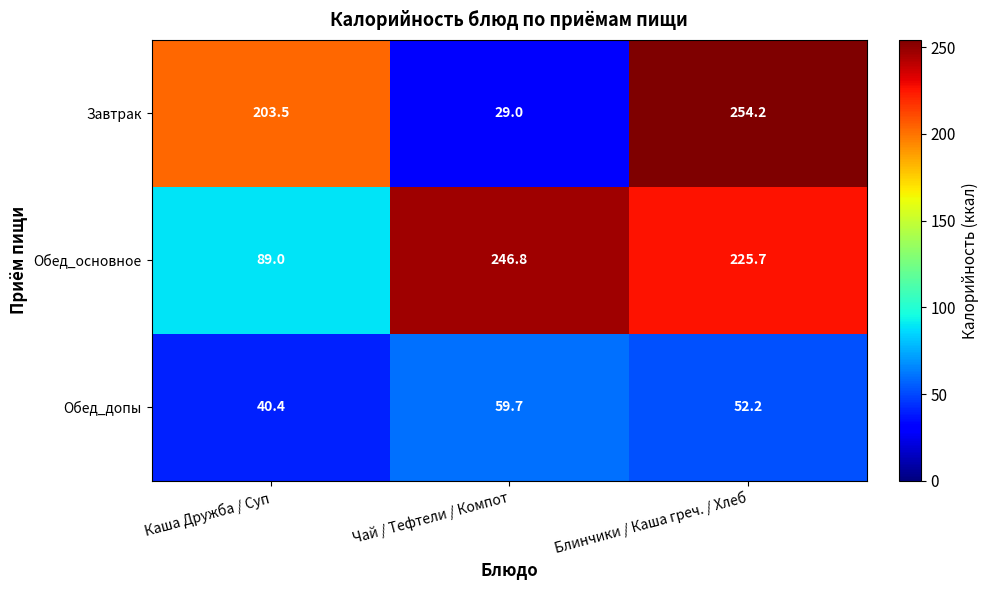

Rank the series at Блинчики / Каша греч. / Хлеб from lowest to highest value.

Обед_допы, Обед_основное, Завтрак